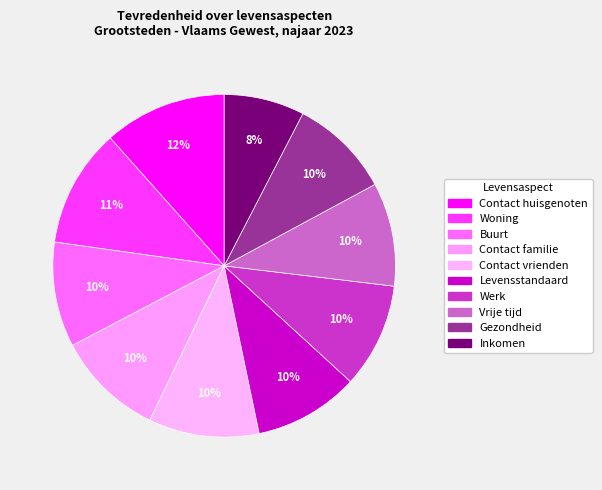

To the nearest percent, what is the difference between the largest and smallest slice percentages?

4%